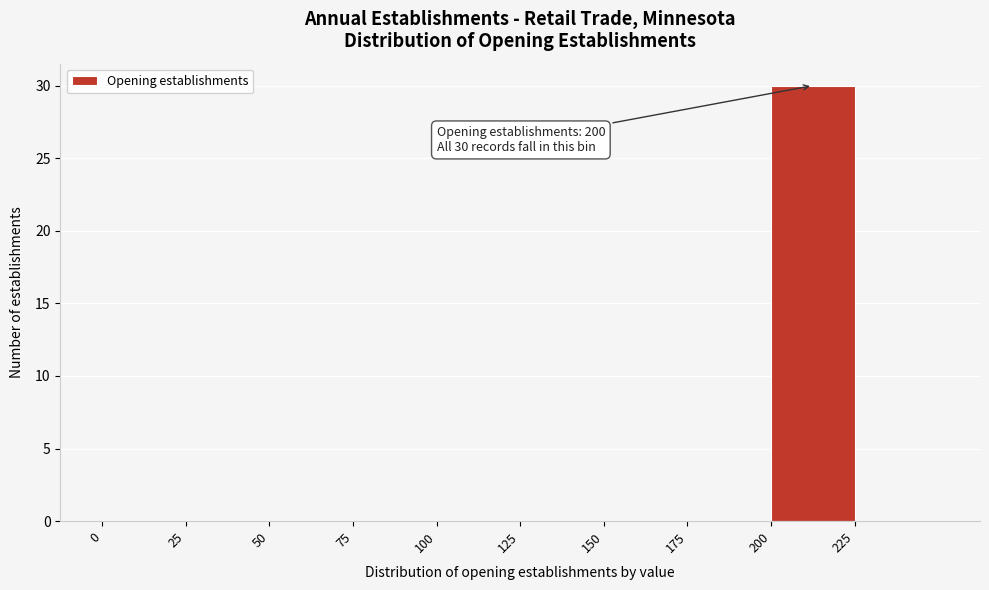

Over which range of the x-axis is the bar tallest?

200 to 225